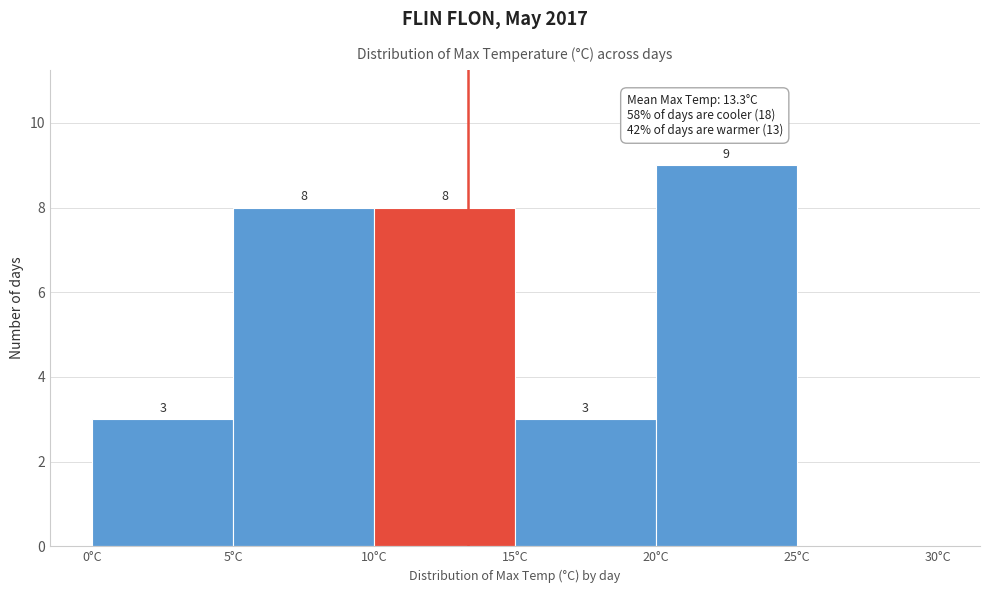

Over which range of the x-axis is the bar tallest?

20 to 25